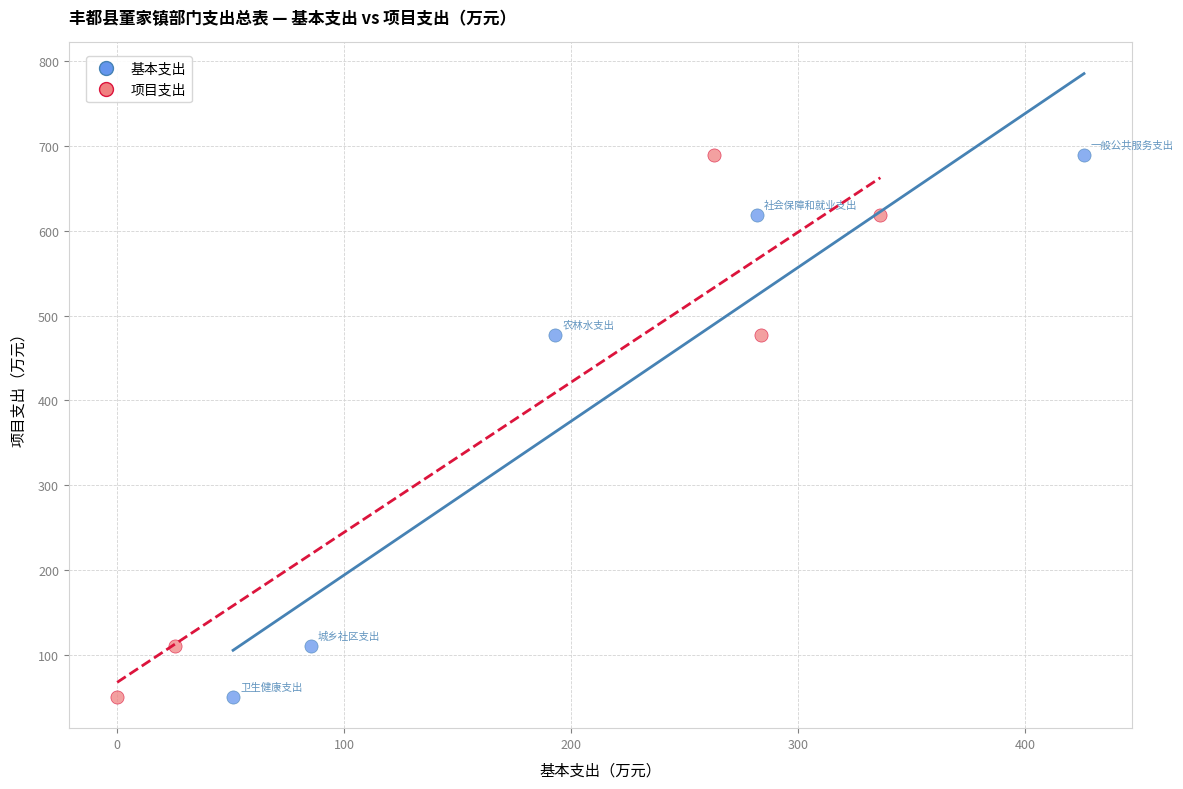

What are all the series names shown in the legend?

基本支出, 项目支出